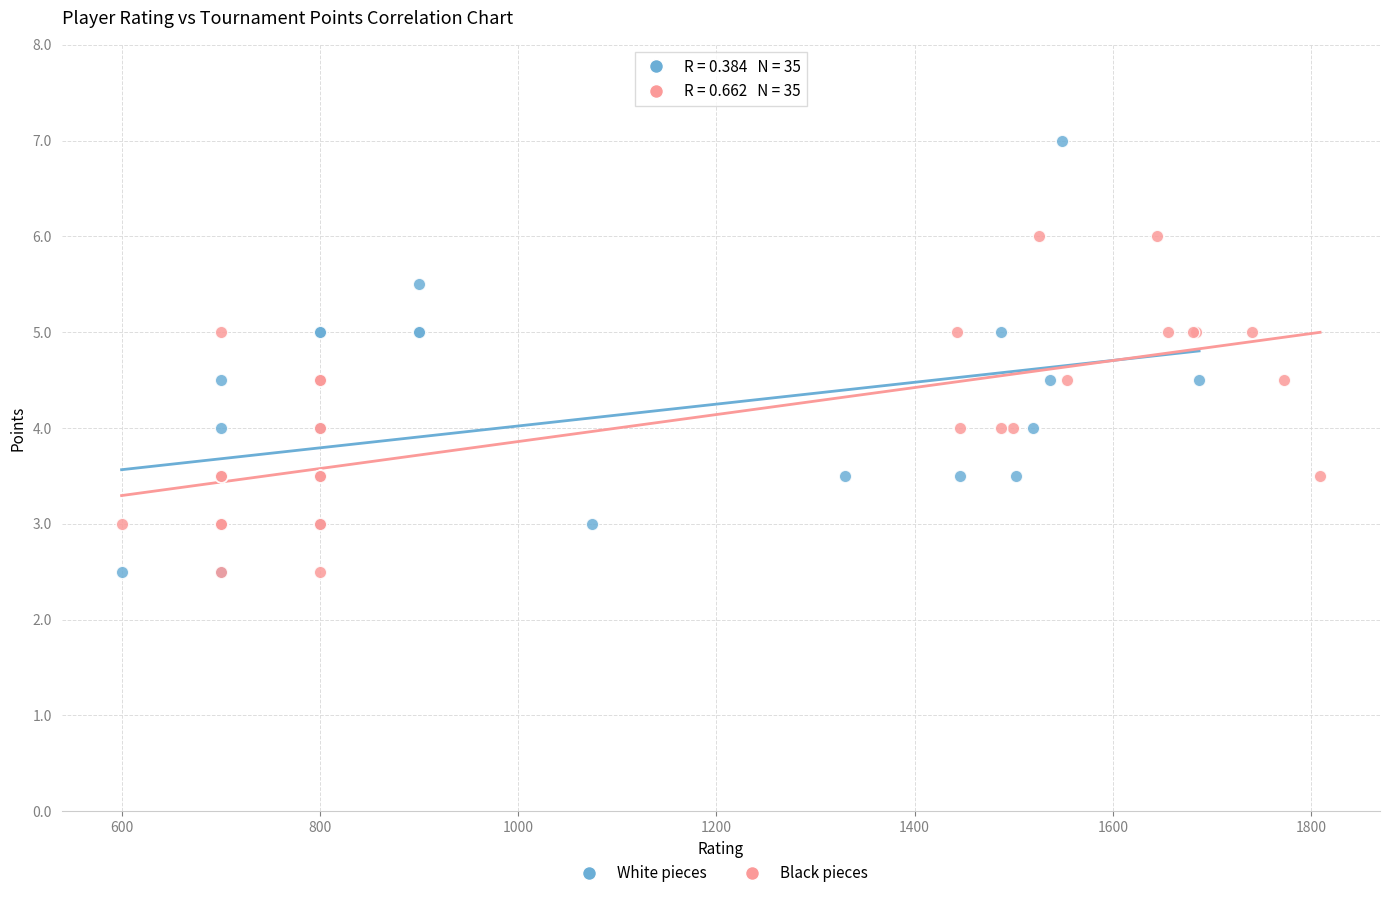

Which series contains the highest Y value?

White pieces